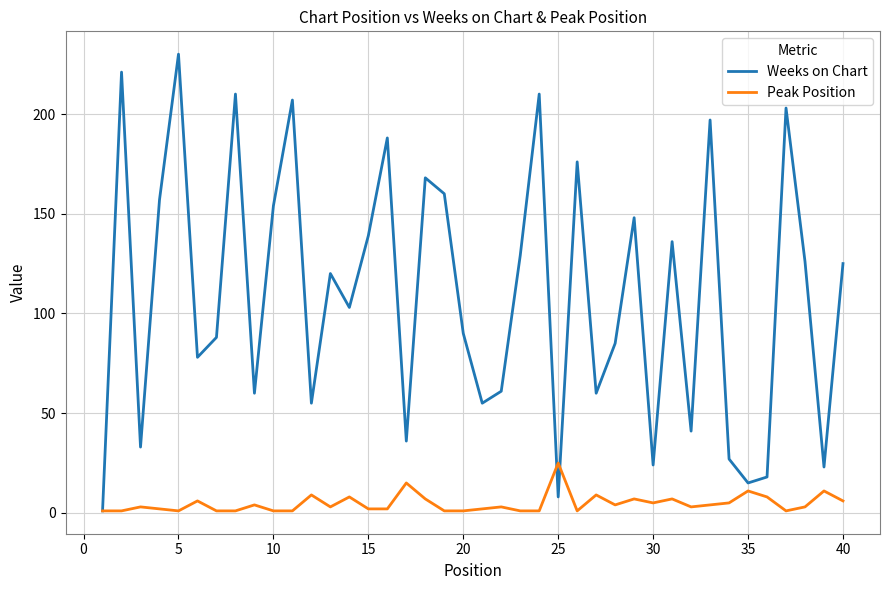

List the series in order of their overall mean, lowest first.

Peak Position, Weeks on Chart